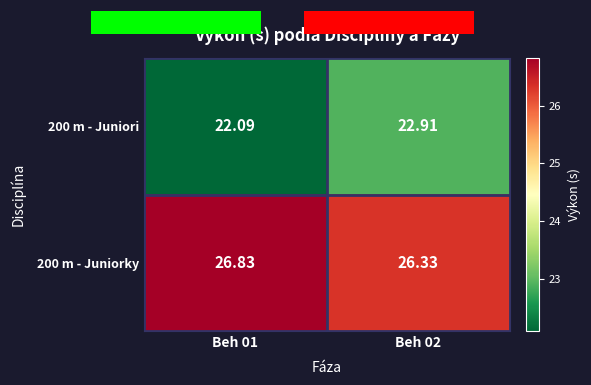

What is the spread (max minus min) of values at Beh 02?

3.4